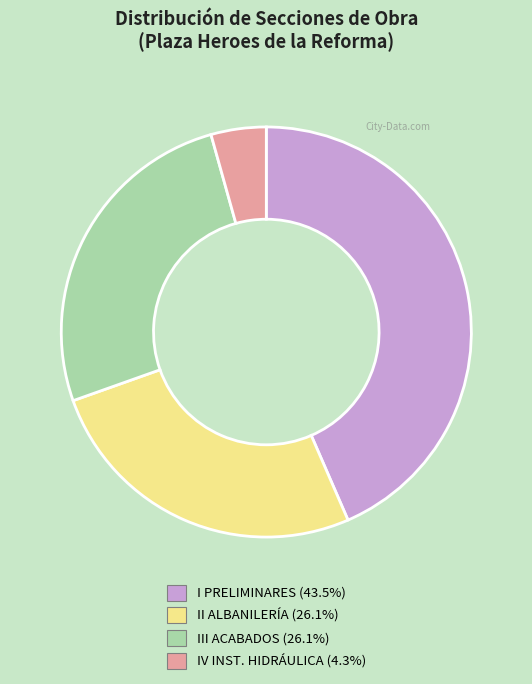

Approximately how many times larger is the value at II ALBANILERÍA (26.1%) compared to III ACABADOS (26.1%)?

1.0